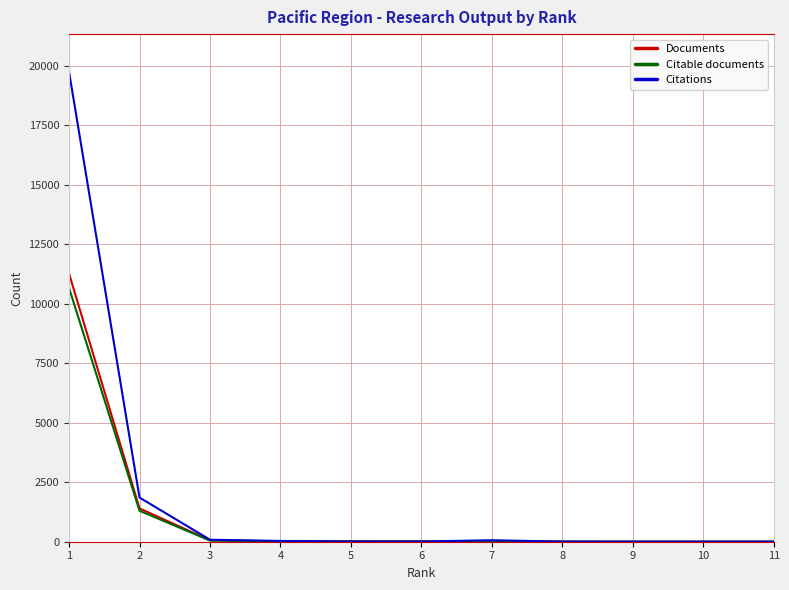

The value of Citations at 11 is 0. True or false?

True